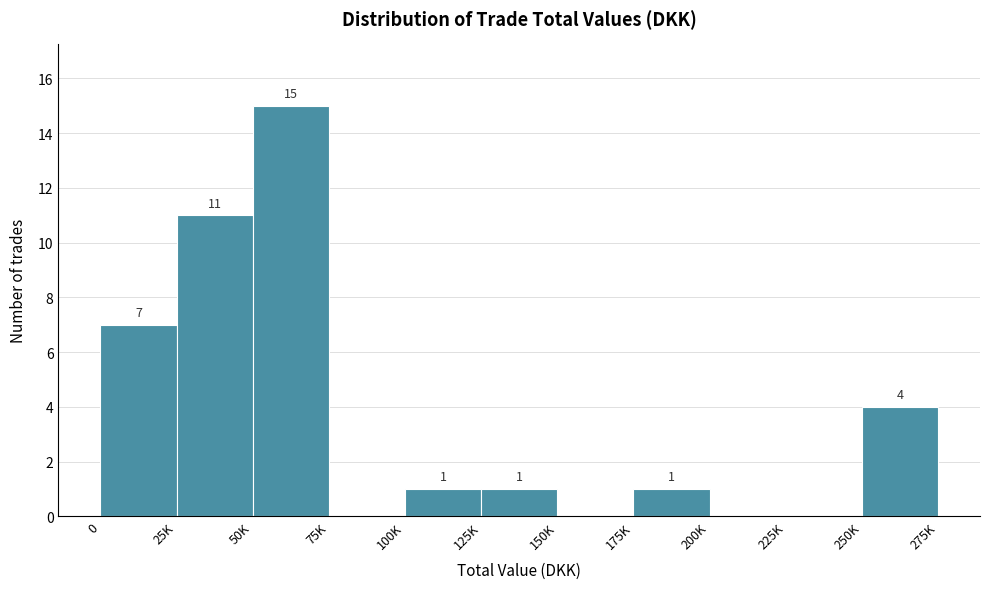

Reading right to left, transcribe all the data shown in this chart.

250K=4	225K=0	200K=0	175K=1	150K=0	125K=1	100K=1	75K=0	50K=15	25K=11	0=7